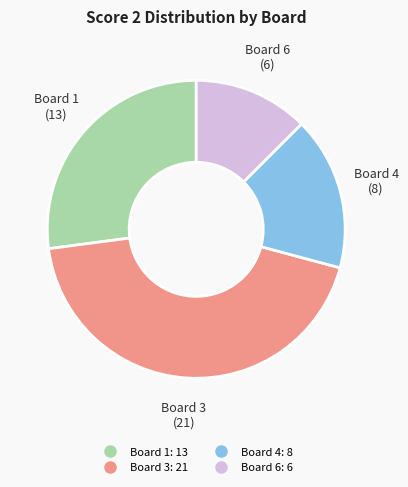

Does any single category account for the majority?

No